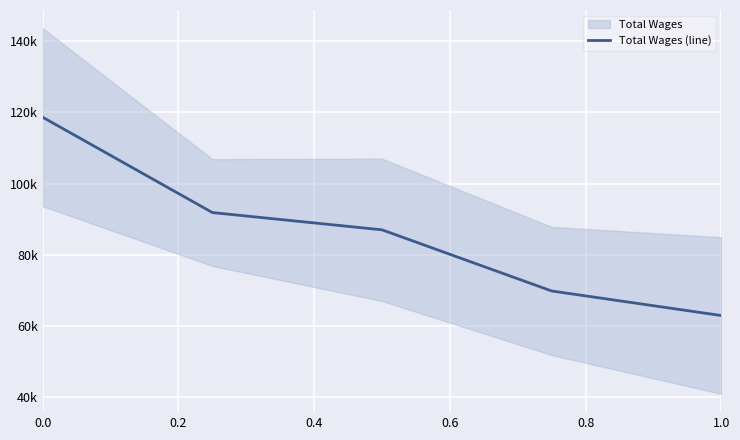

What is the value of the 3rd point from the left?

86989